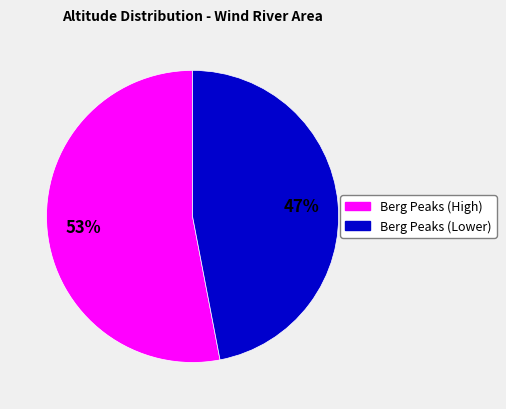

To the nearest percent, what is the difference between the largest and smallest slice percentages?

6%